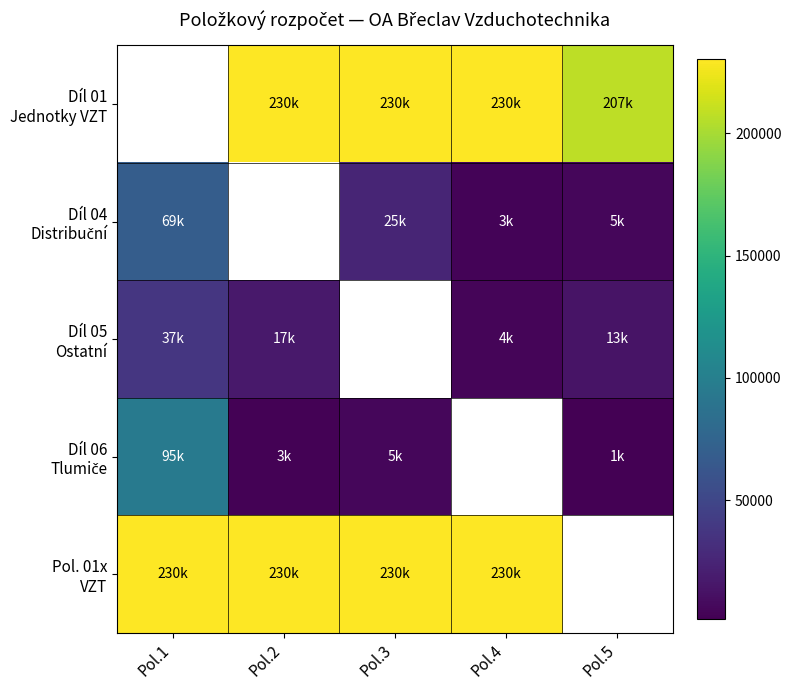

Between Pol.1 and Pol.4, which series saw the biggest shift?

Díl 04 Distribuční